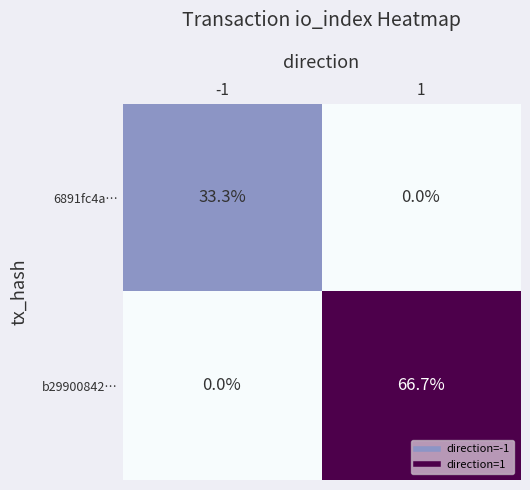

Which series has the largest total across all categories?

b29900842…